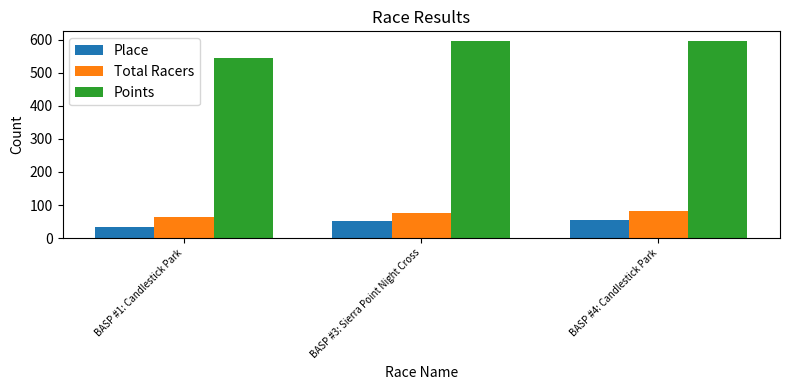

What is the minimum value shown in the chart?

33.0